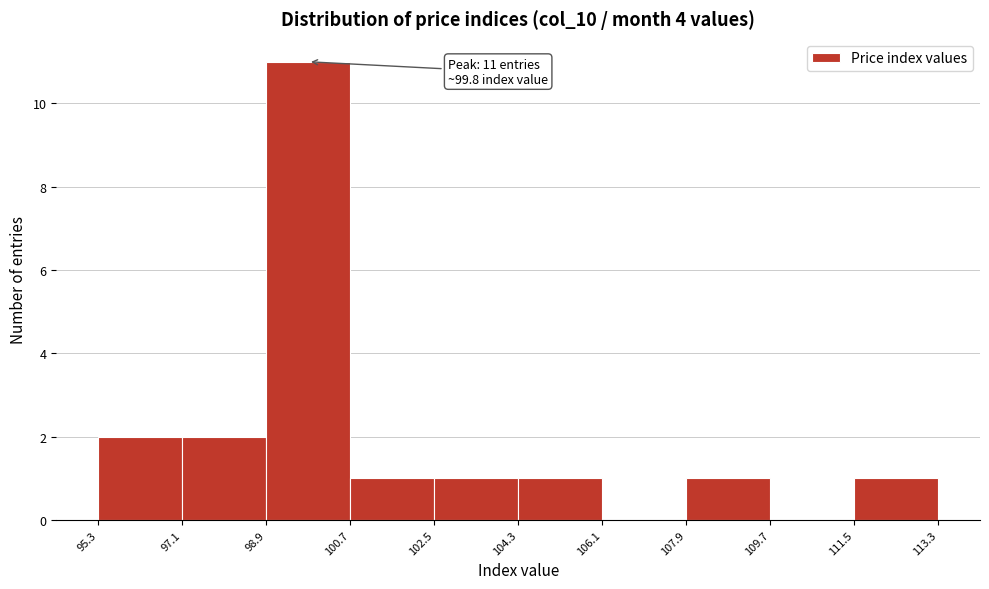

Which range on the x-axis has the tallest bar?

98.9 to 100.7